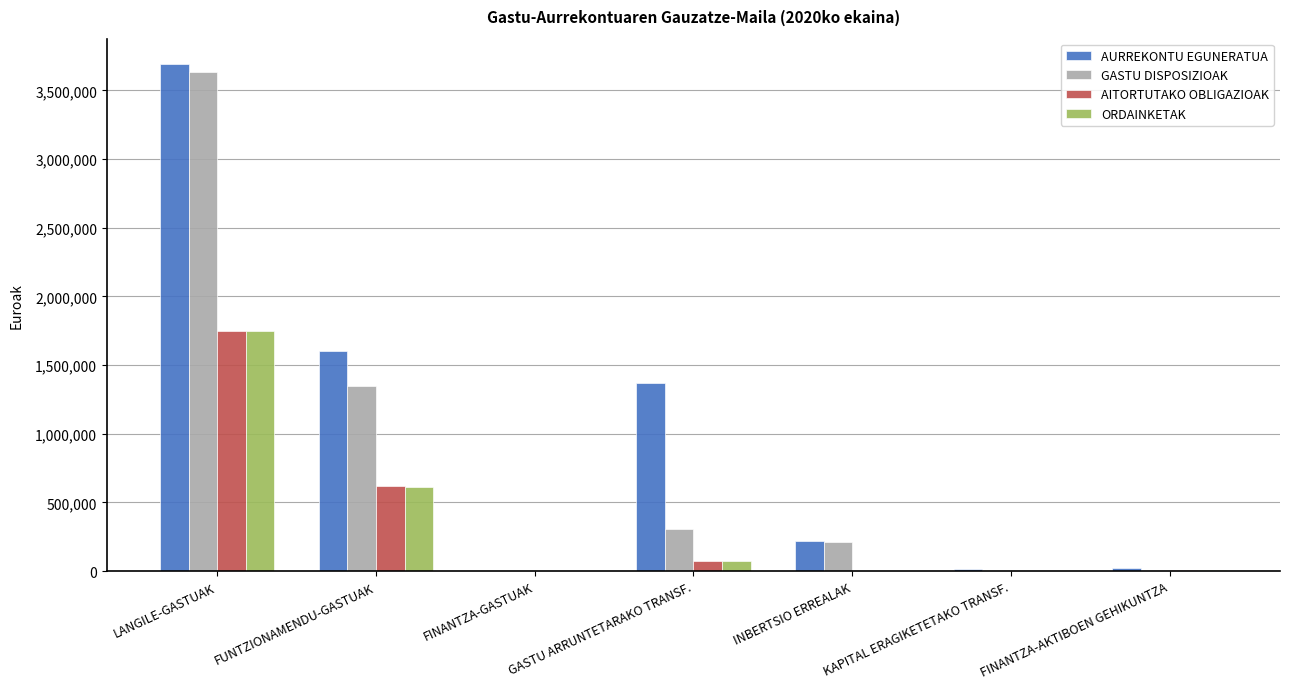

At which category does the chart reach its peak across all series?

LANGILE-GASTUAK